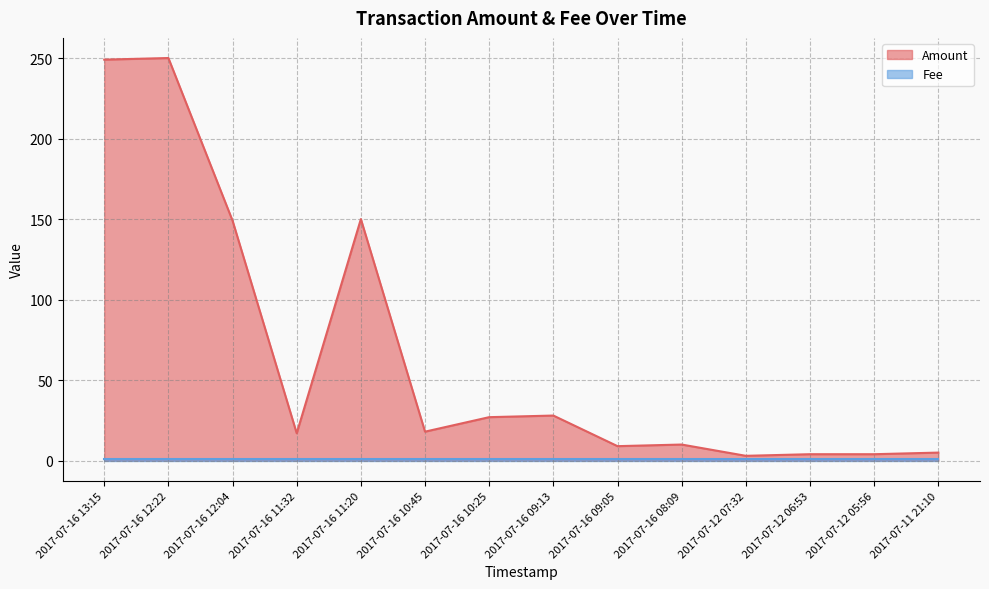

What is the label of the 12th point from the left?

2017-07-12 06:53